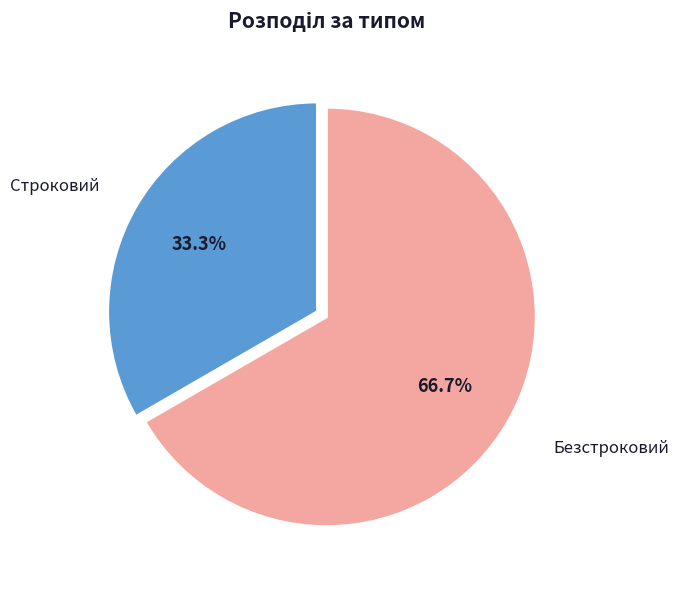

Does any single category account for the majority?

Yes